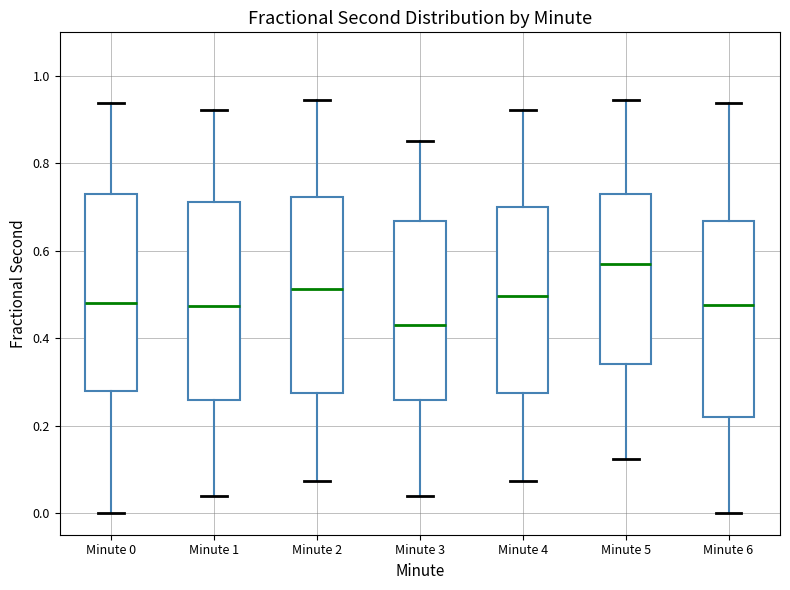

Which box's median line is the lowest?

Minute 3